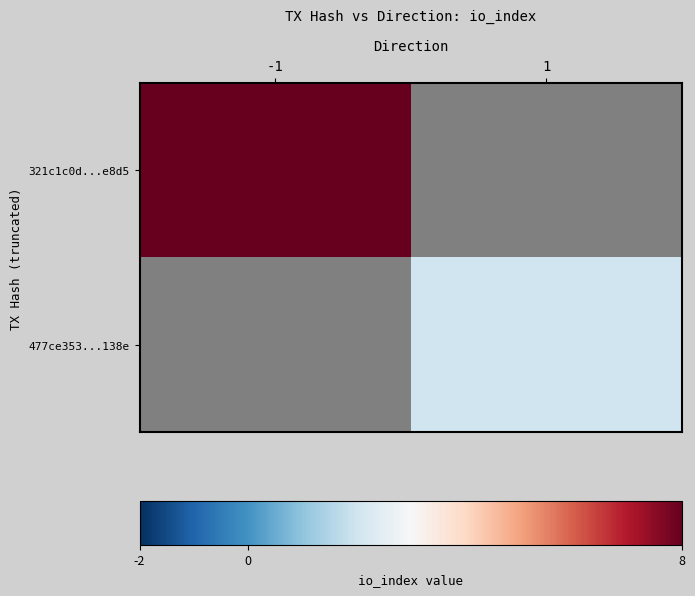

At how many categories does at least one series exceed 3?

1